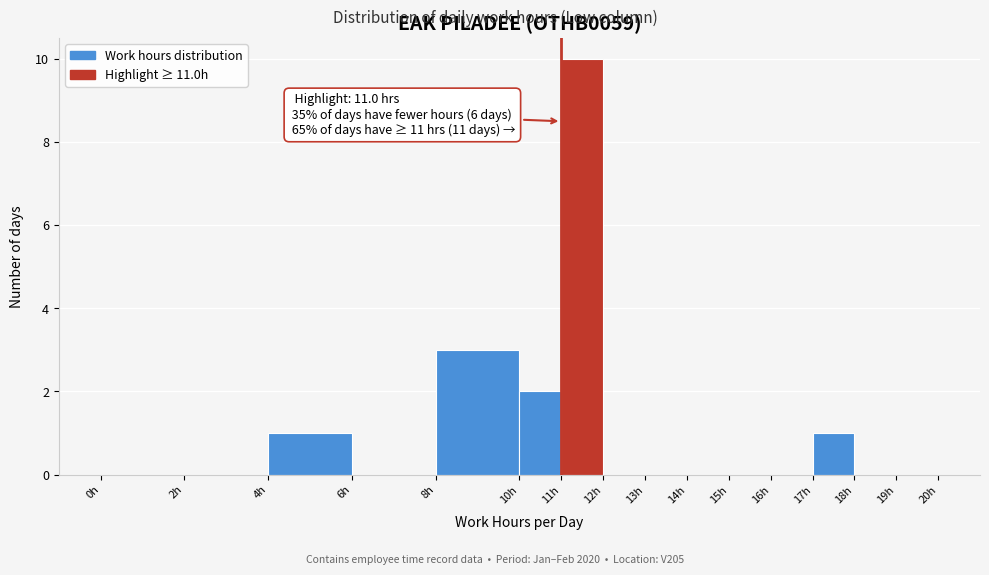

Which range on the x-axis has the tallest bar?

11 to 12